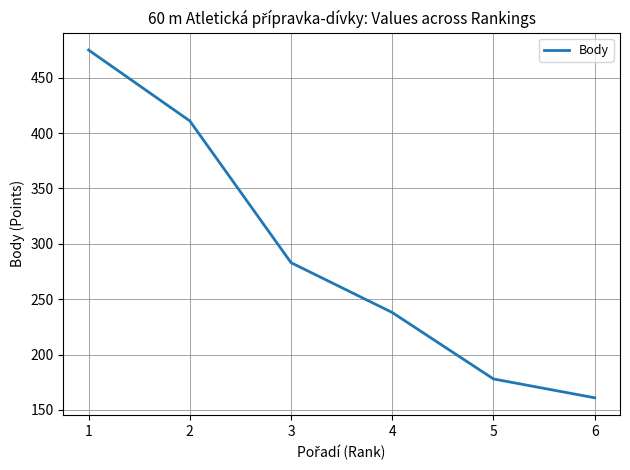

True or false: the data shows 283 at 3.

True